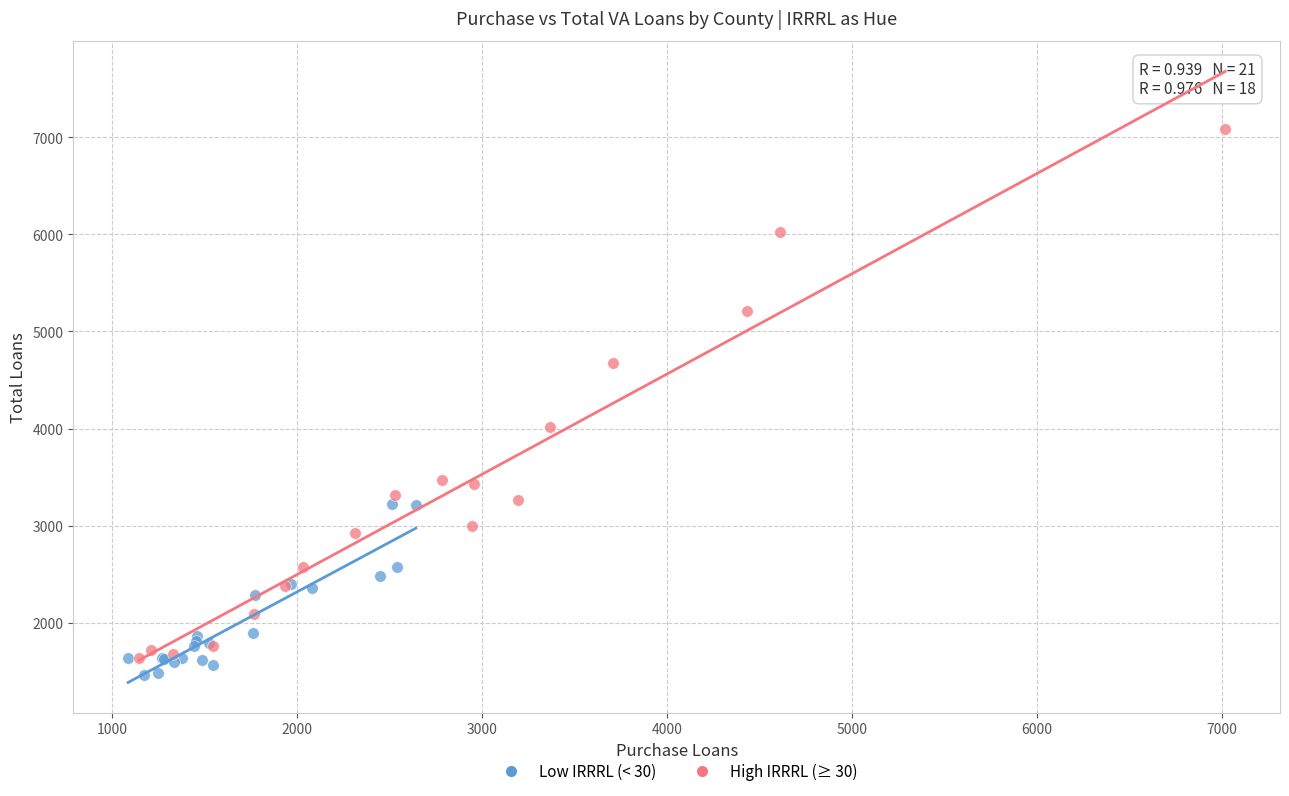

Which series has the widest spread of Y values?

High IRRRL (≥ 30)